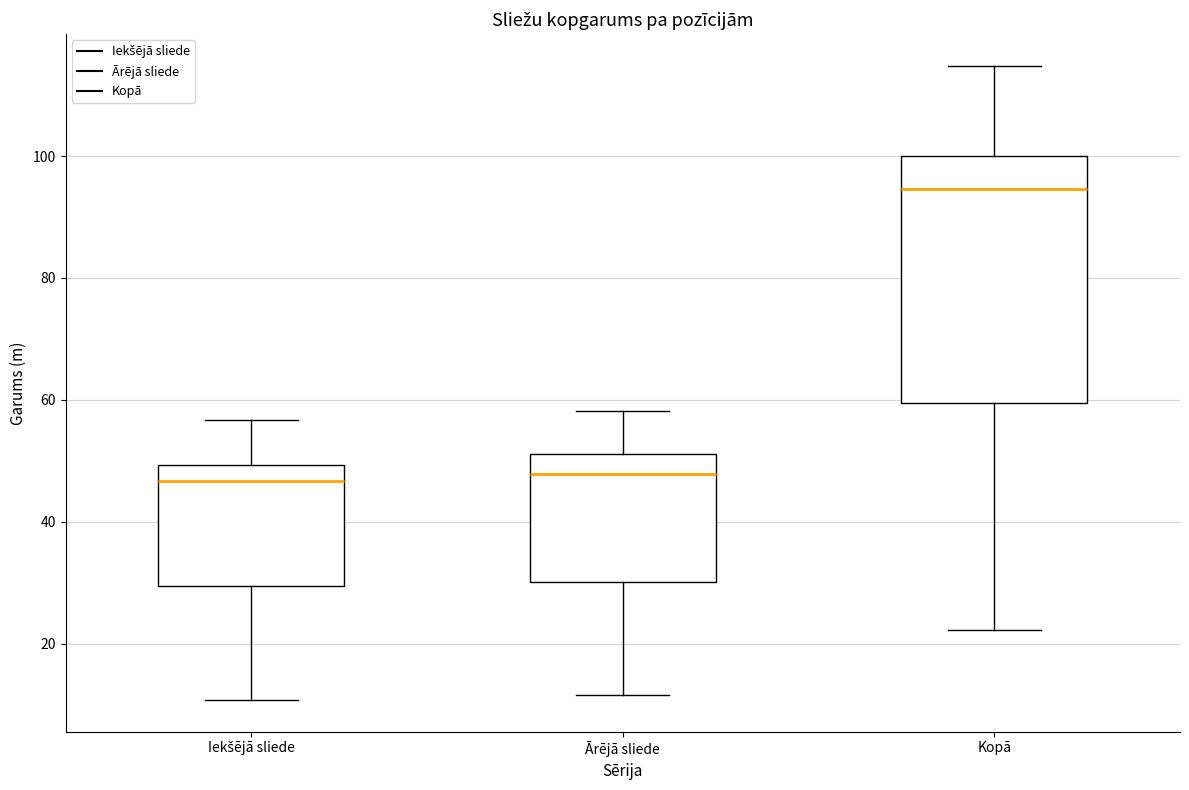

Reading left to right, transcribe this box plot: for each box, give where its median line is, the range the box spans, and where its two whiskers end, as read against the y-axis. The values are not printed on the chart, so give them approximately, as read against the axis.

Iekšējā sliede: median 46, box 30 to 50, whiskers 10 to 56
Ārējā sliede: median 48, box 30 to 52, whiskers 12 to 58
Kopā: median 94, box 60 to 100, whiskers 22 to 114